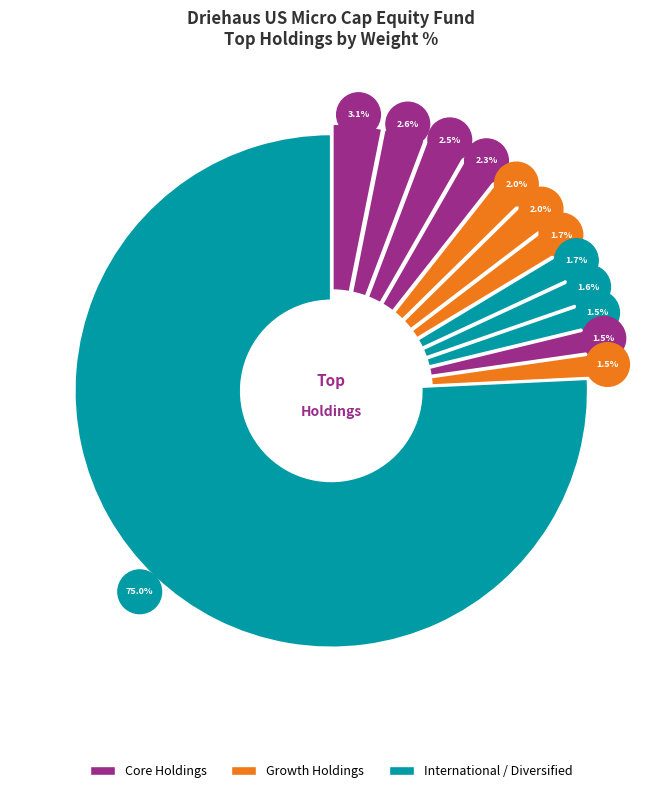

The Xenon Pharmaceuticals Inc slice represents 8% of the pie. True or false?

False